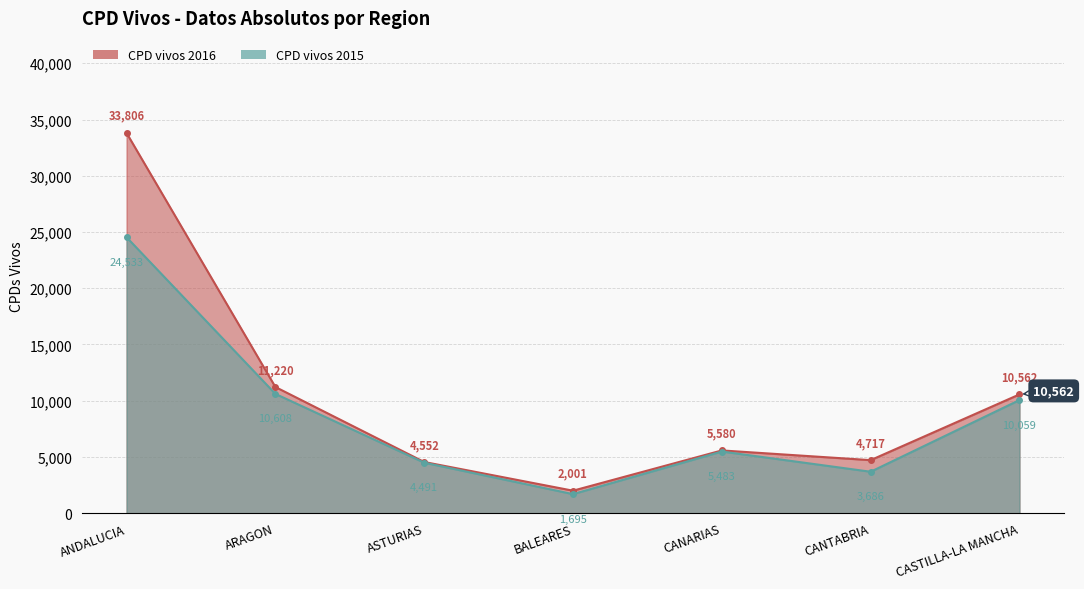

List the series in order of their overall mean, lowest first.

CPD vivos 2015, CPD vivos 2016